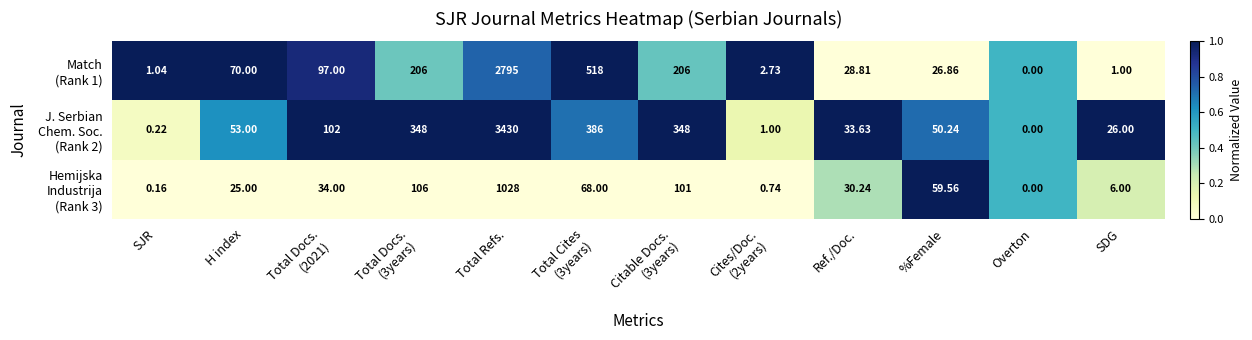

Which label corresponds to the largest value in the chart?

Total Refs.